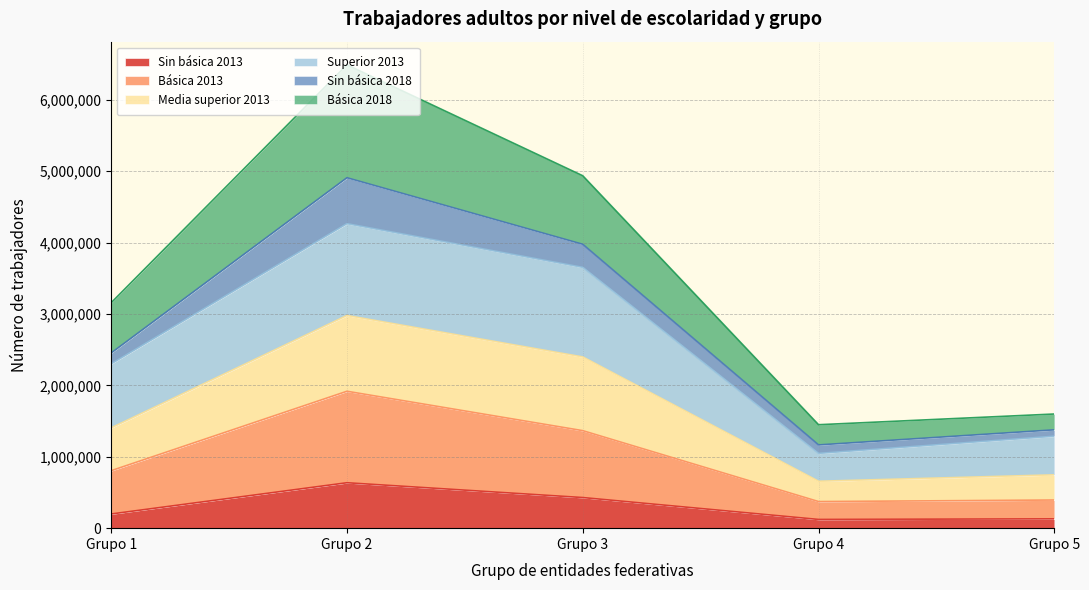

What is the highest value of the Sin básica 2013 series?

636080